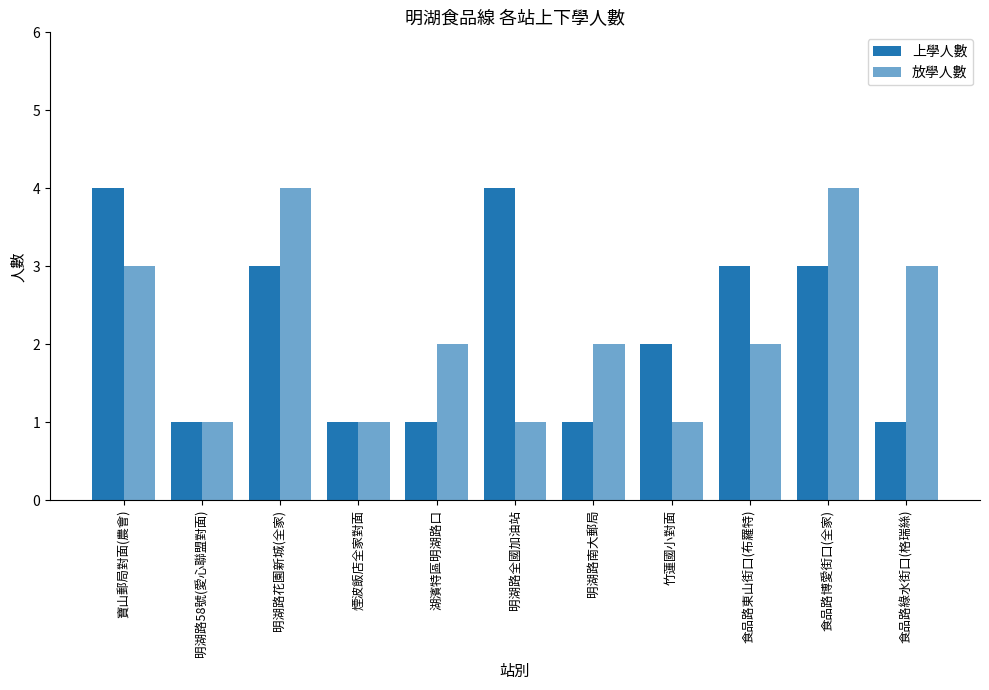

How many categories are shown in the chart?

11